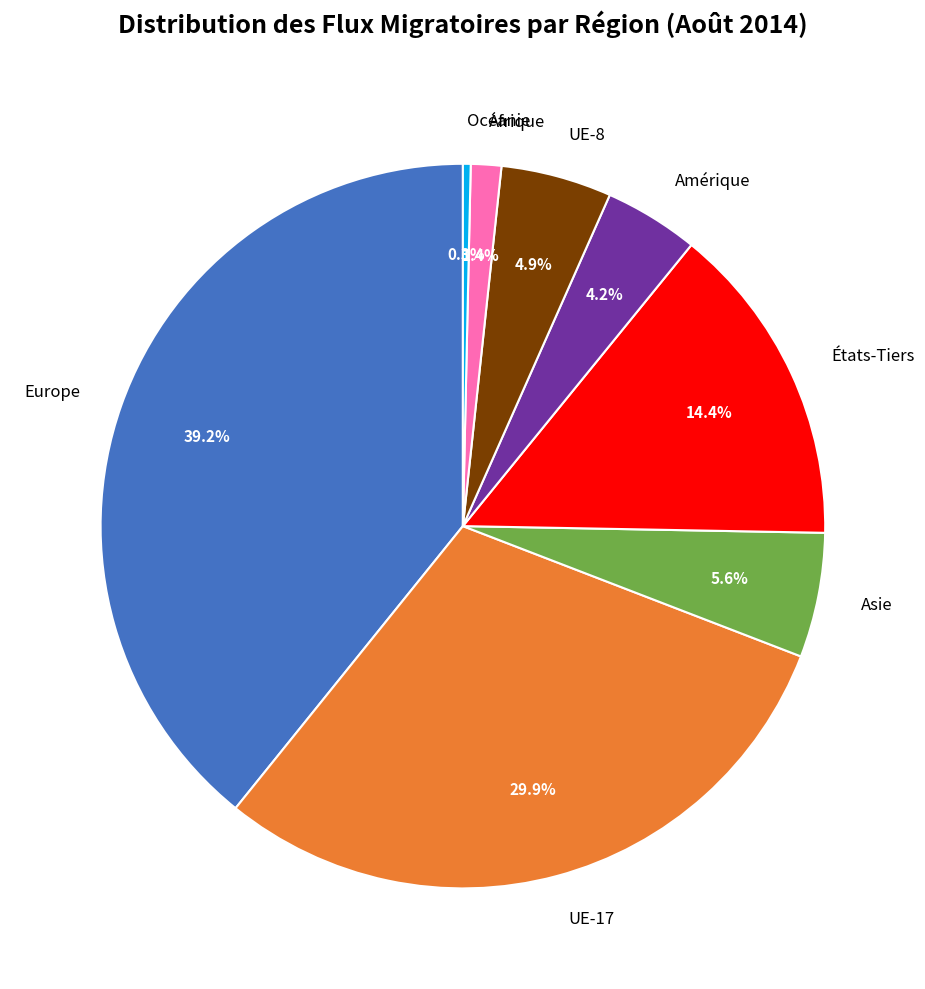

How many segments does this pie chart have?

8